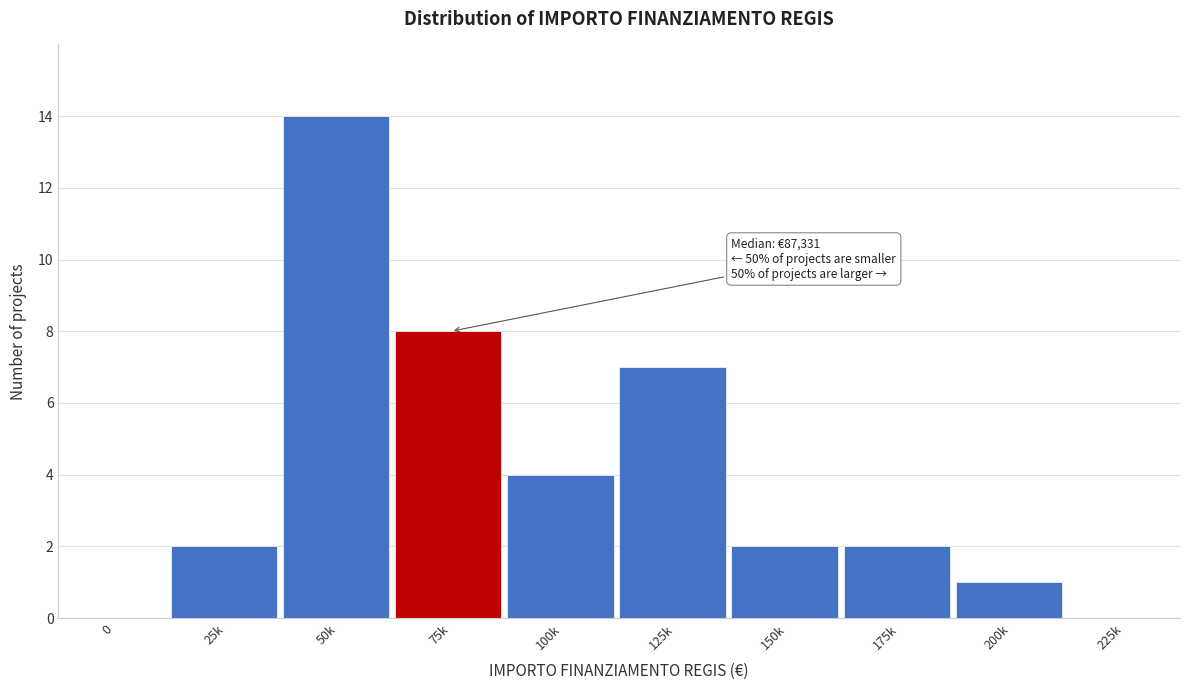

Reading left to right, extract all data points from this chart.

0=0	25k=2	50k=14	75k=8	100k=4	125k=7	150k=2	175k=2	200k=1	225k=0